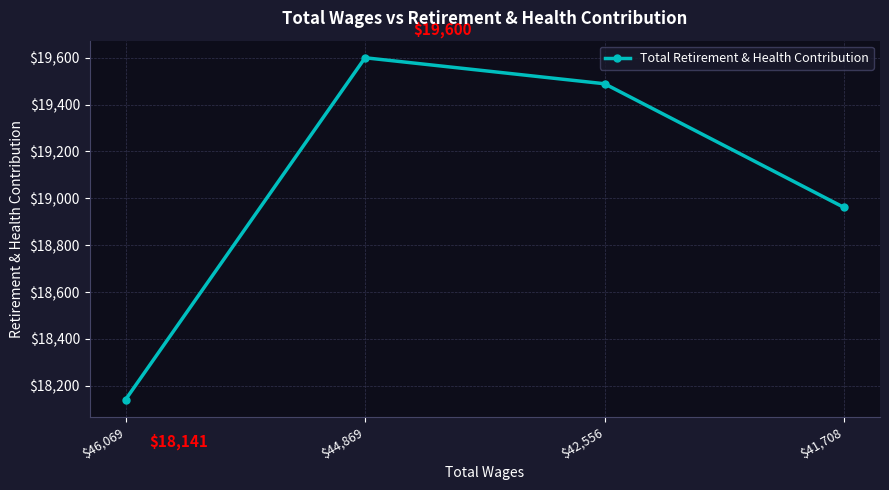

What is the change in value from $44,869 to $41,708?

-639